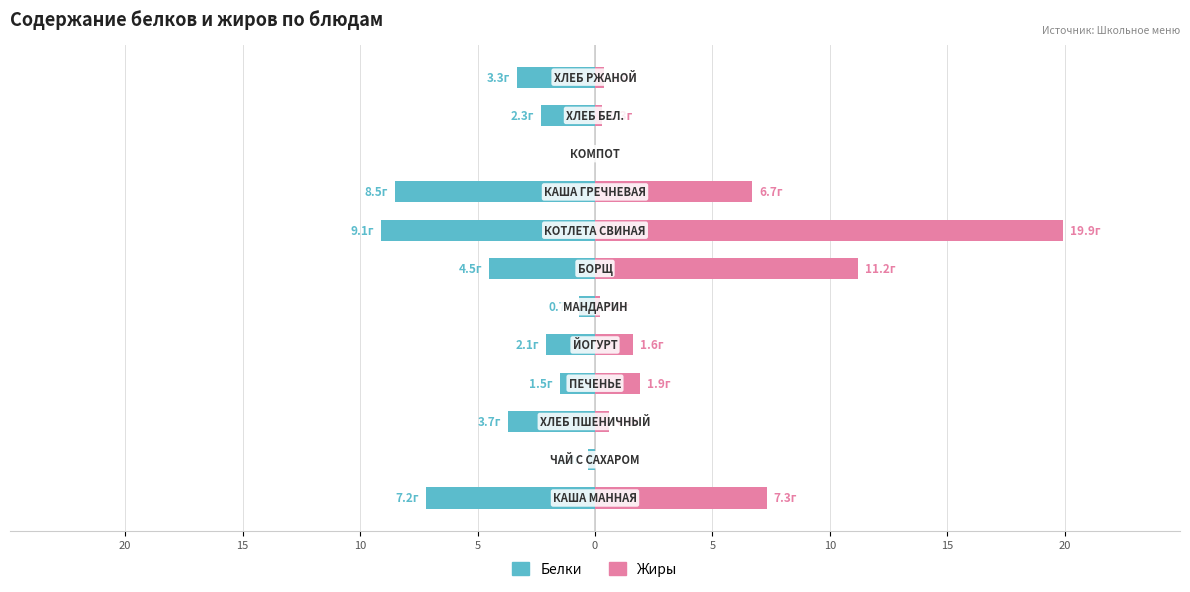

What is the difference between the maximum and minimum values in the Белки series?

9.1